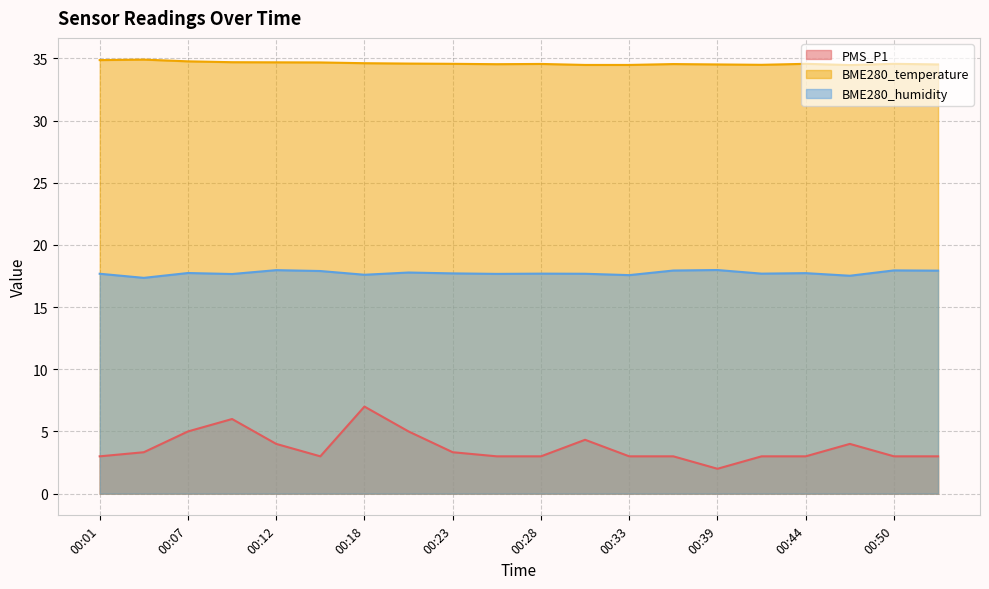

In BME280_humidity, how many points are higher than both neighbors (excluding endpoints)?

7